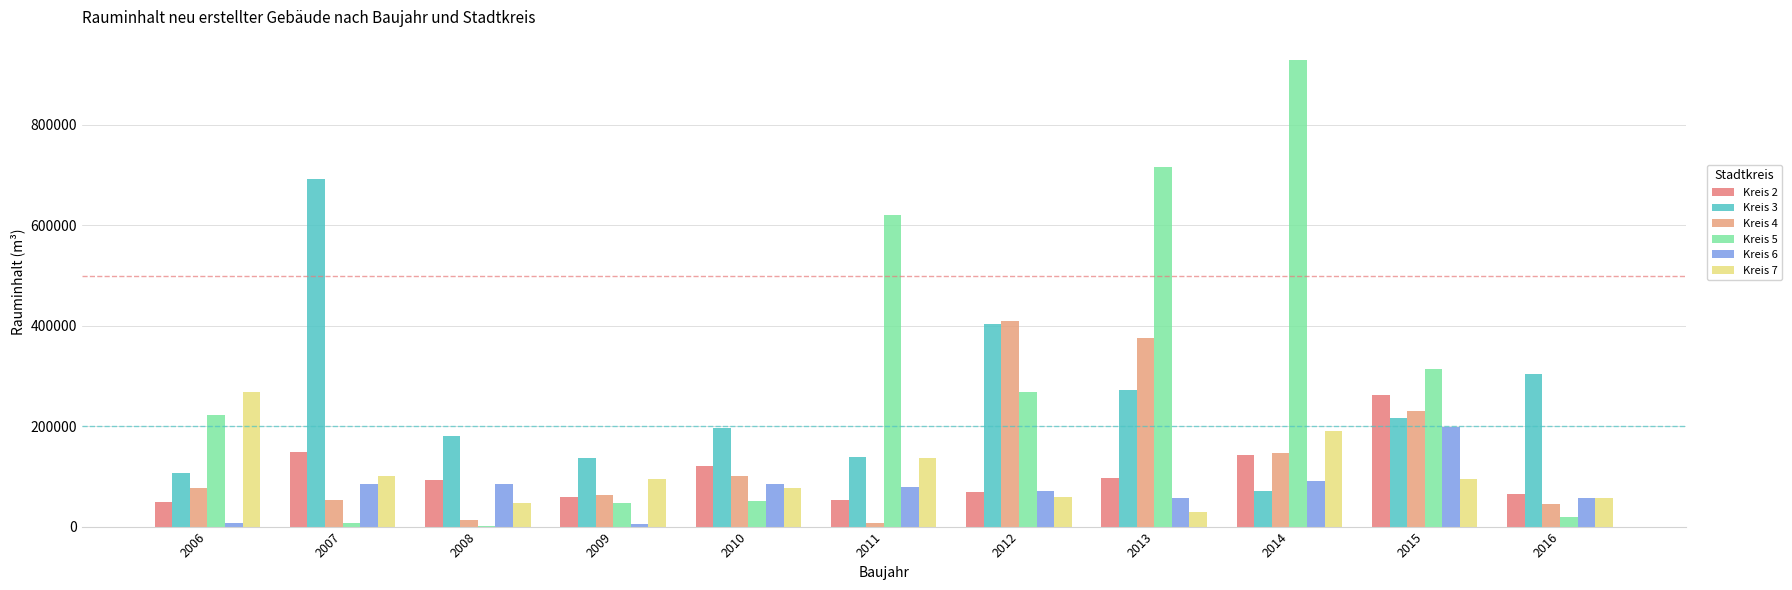

Count the number of categories in the chart.

11